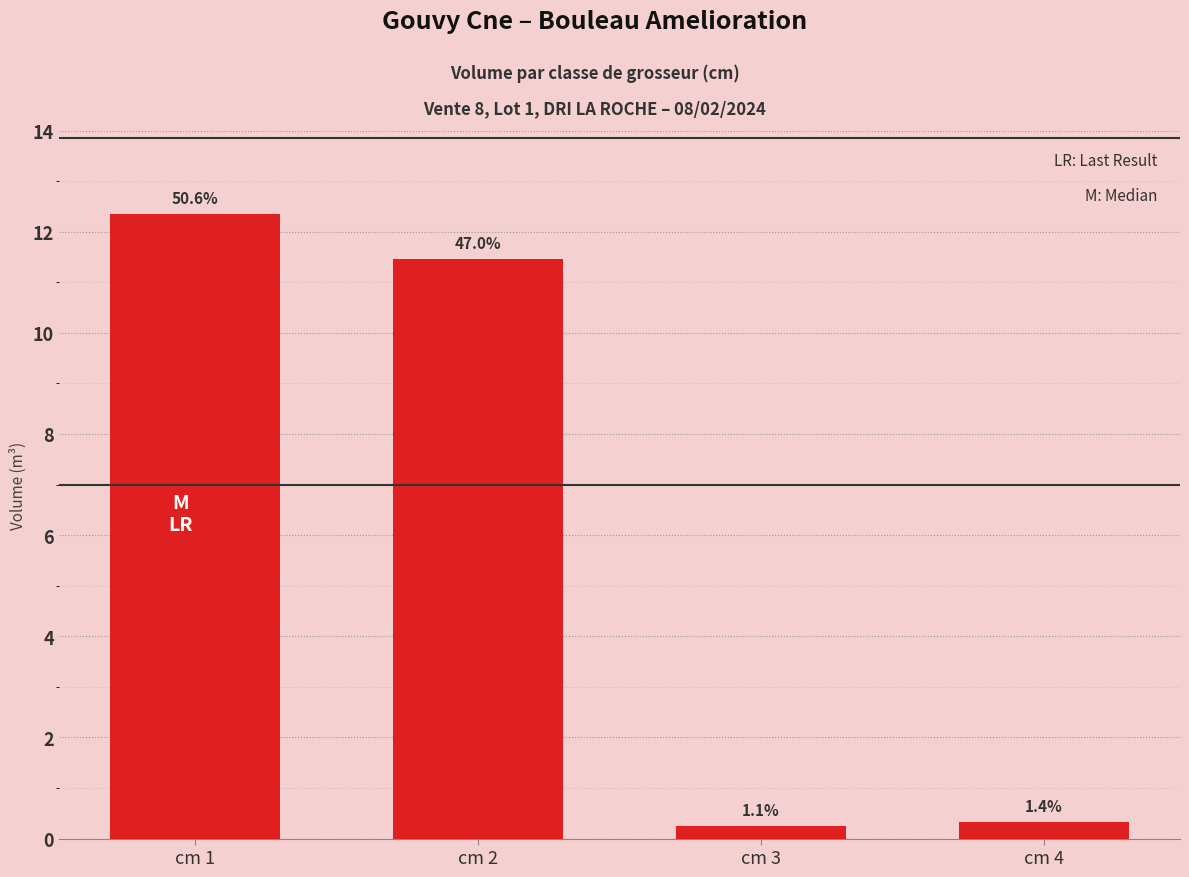

What is the sum of all values?

24.4